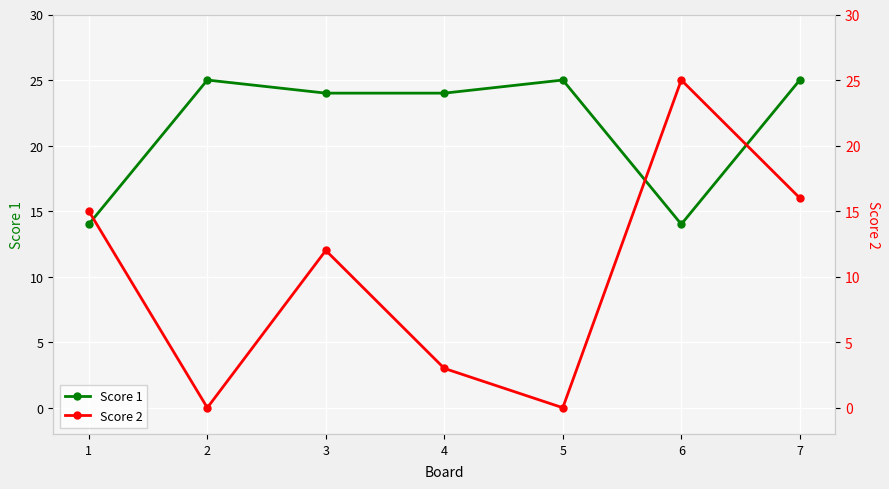

At which category does the chart reach its peak across all series?

2